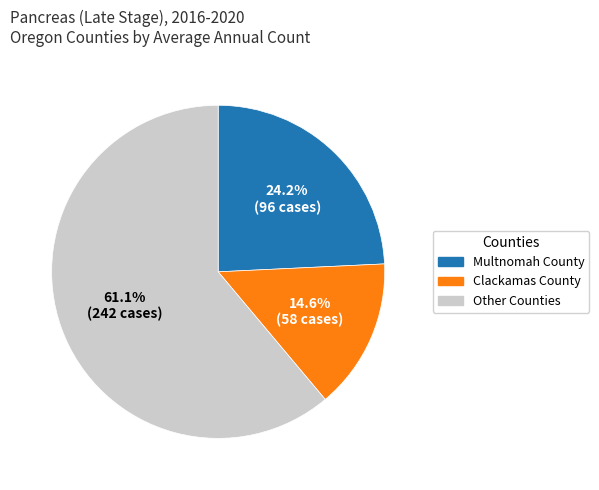

Count the number of slices in the pie.

3